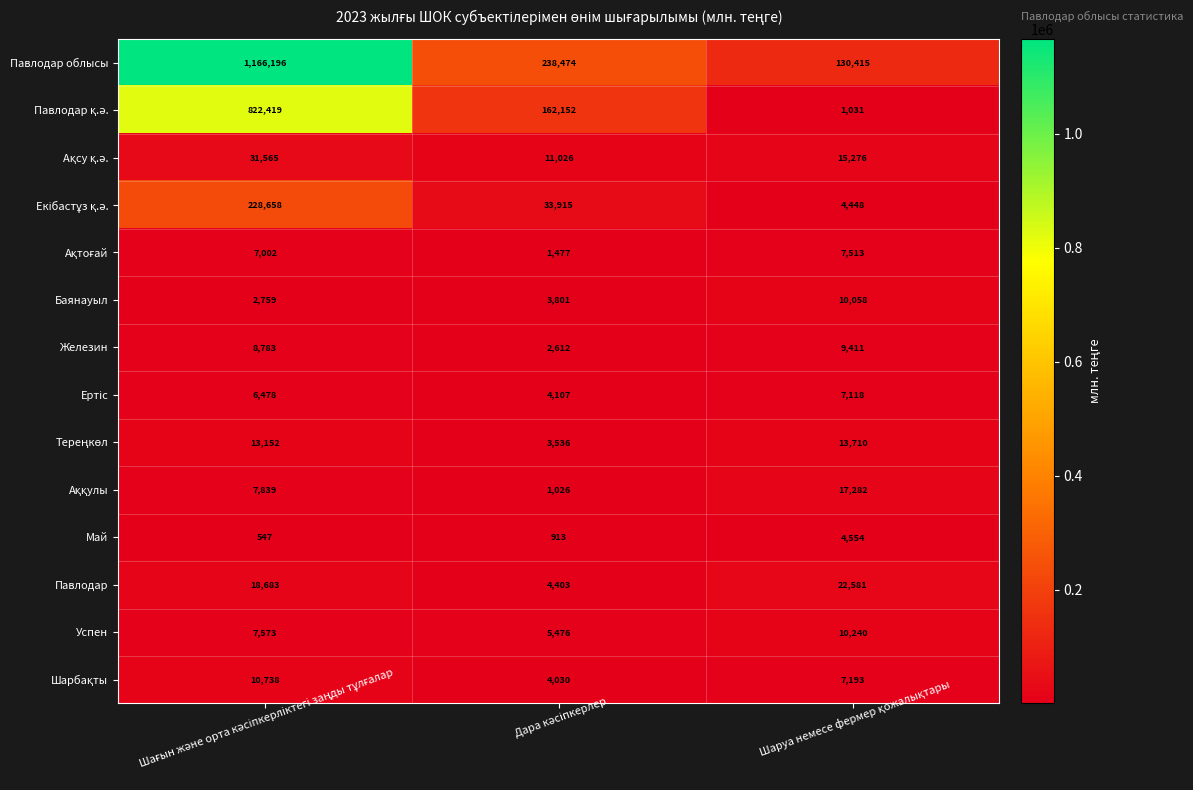

What is the difference between the second highest and minimum values in the Успен series?

2097